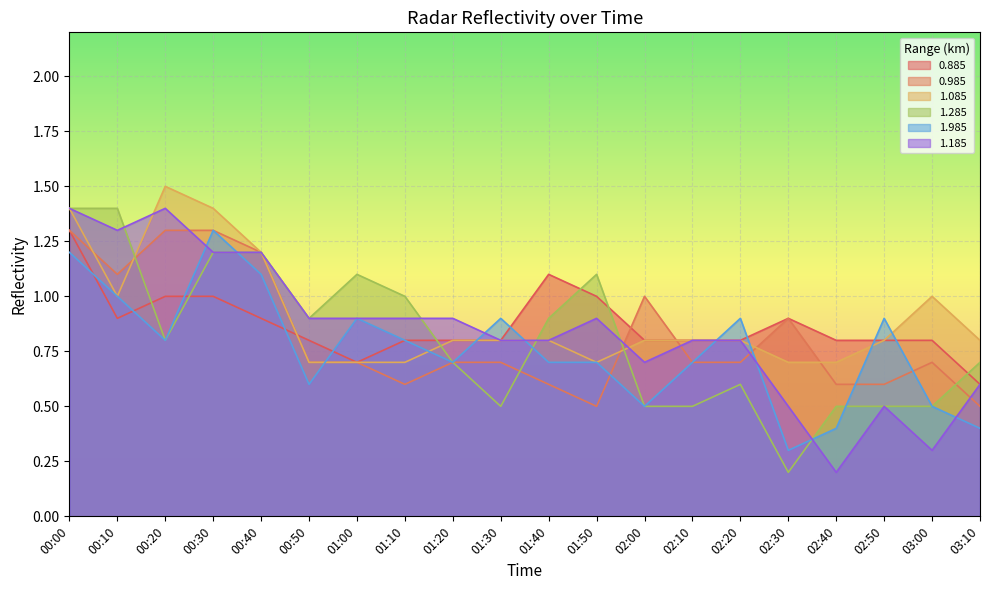

What is the value of the 1.285 point at the 14th from the left?

0.5